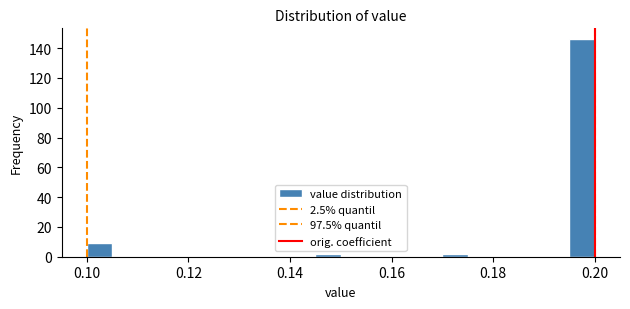

Around what value on the x-axis is the tallest bar? Give the approximate position of its centre, as read against the axis.

0.198